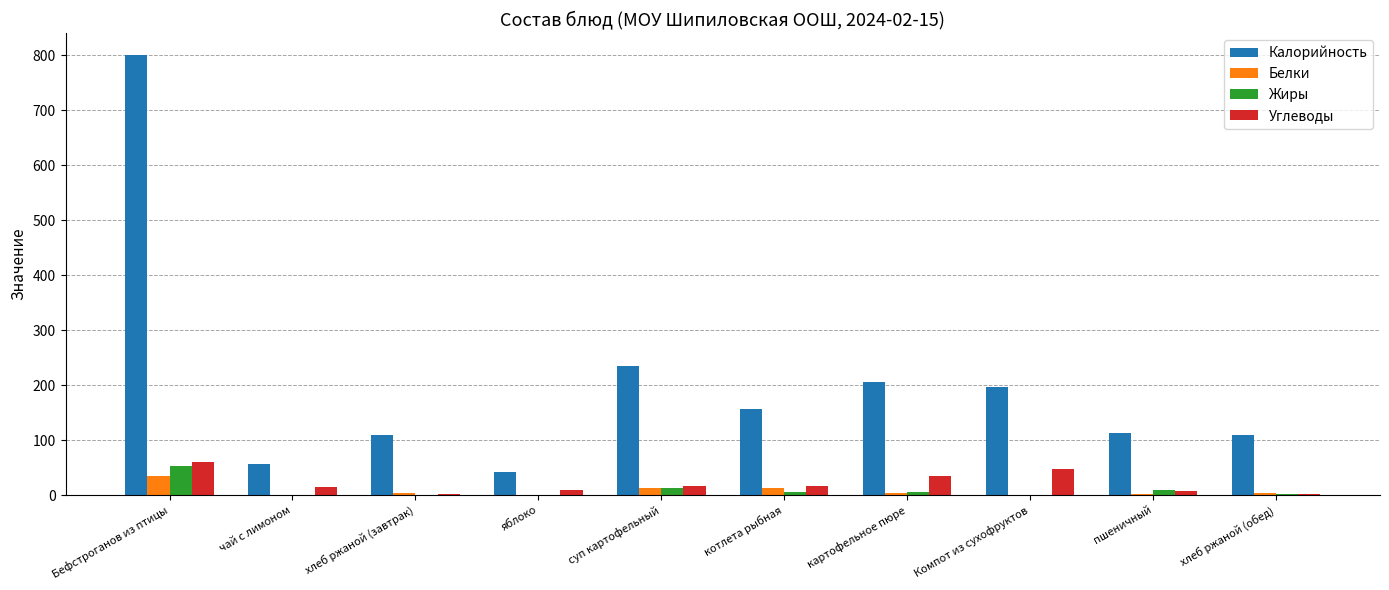

What is the sum of all Углеводы values?

210.4